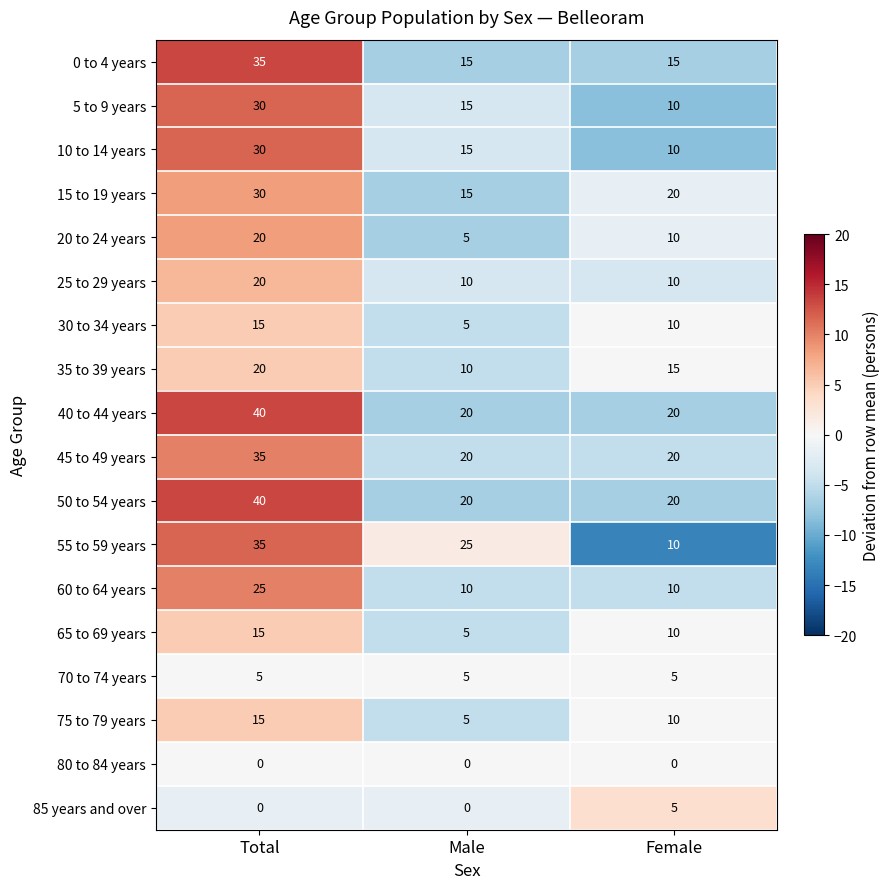

Which category has the highest value across all series?

Total